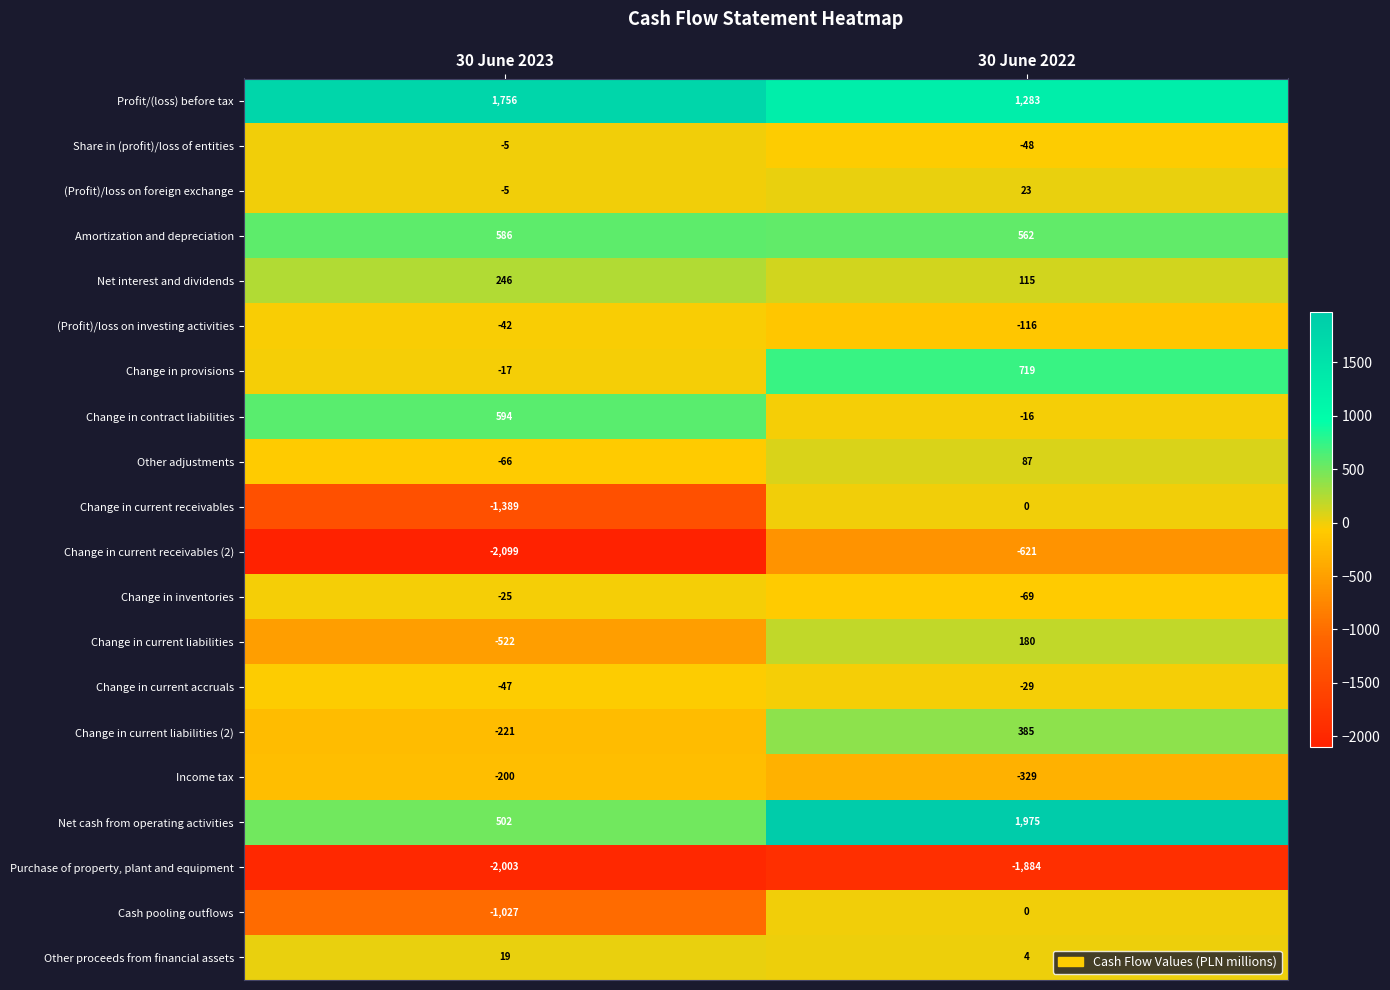

Which series has the largest range (max minus min)?

Change in current receivables (2)